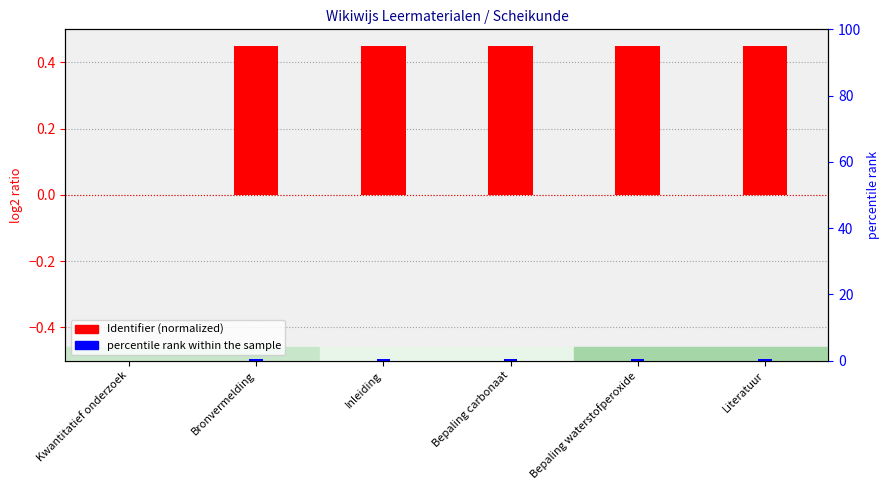

What are all the series names shown in the legend?

Identifier (normalized), percentile rank within the sample